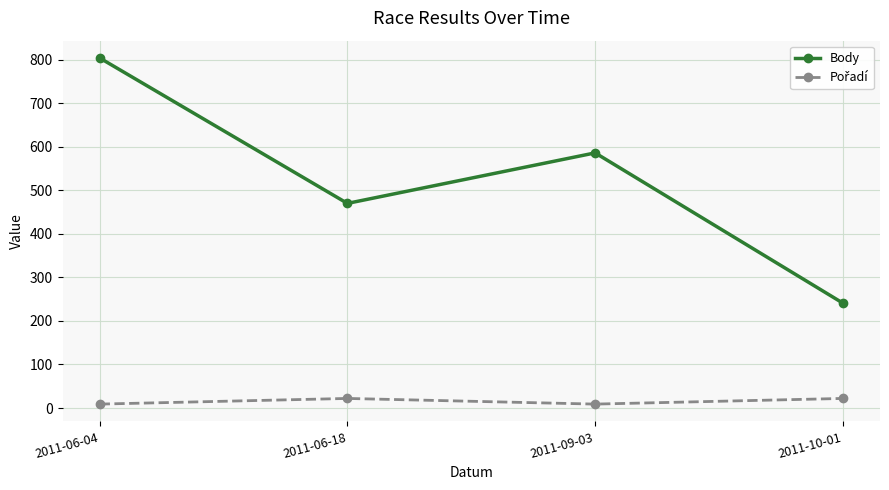

In Body, how many points are higher than both neighbors (excluding endpoints)?

1